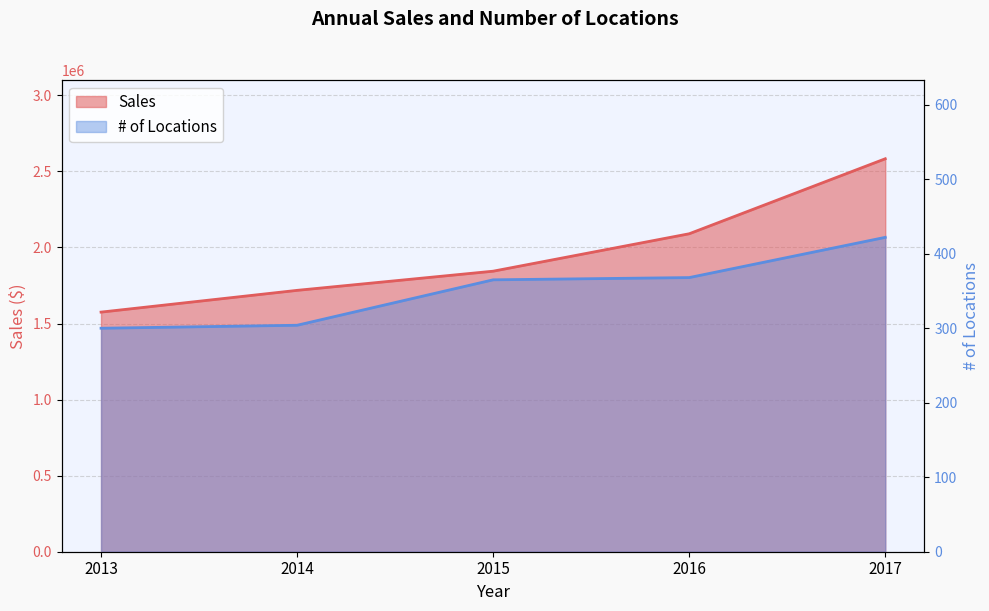

What is the difference between the maximum and minimum values in the Sales series?

1008000